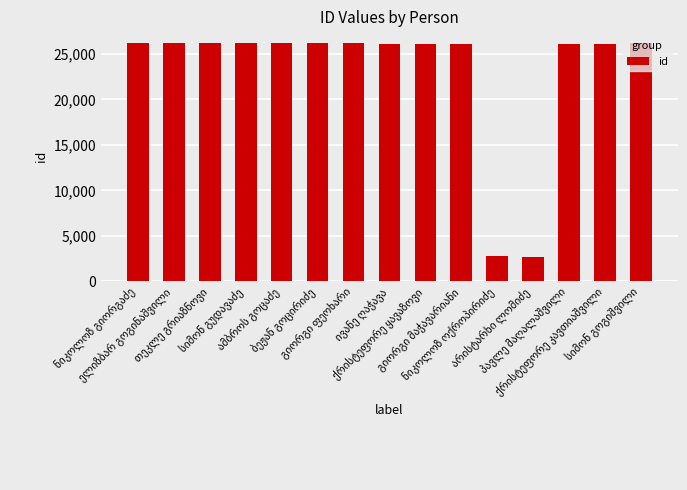

What is the value of the 14th bar from the left?

26136